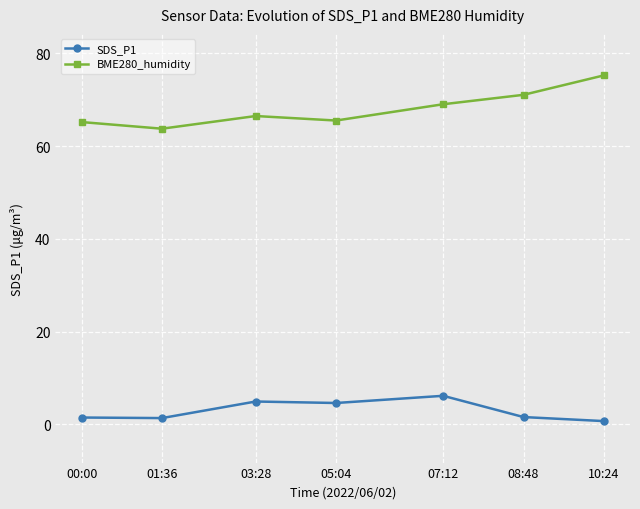

Rank the series by their average value, from highest to lowest.

BME280_humidity, SDS_P1